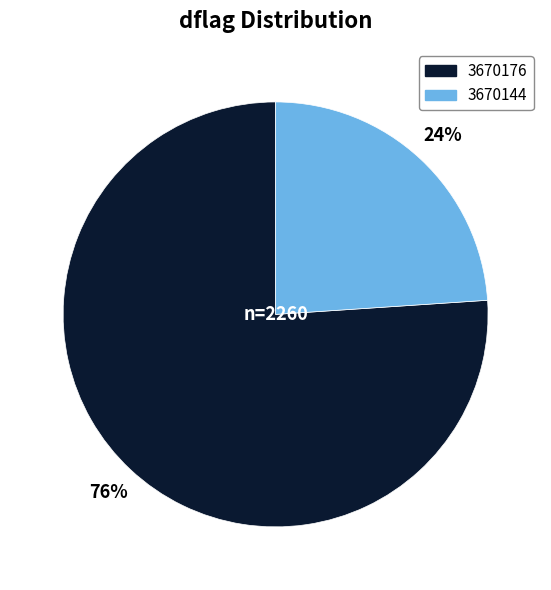

To the nearest percent, what is the average slice percentage?

50%